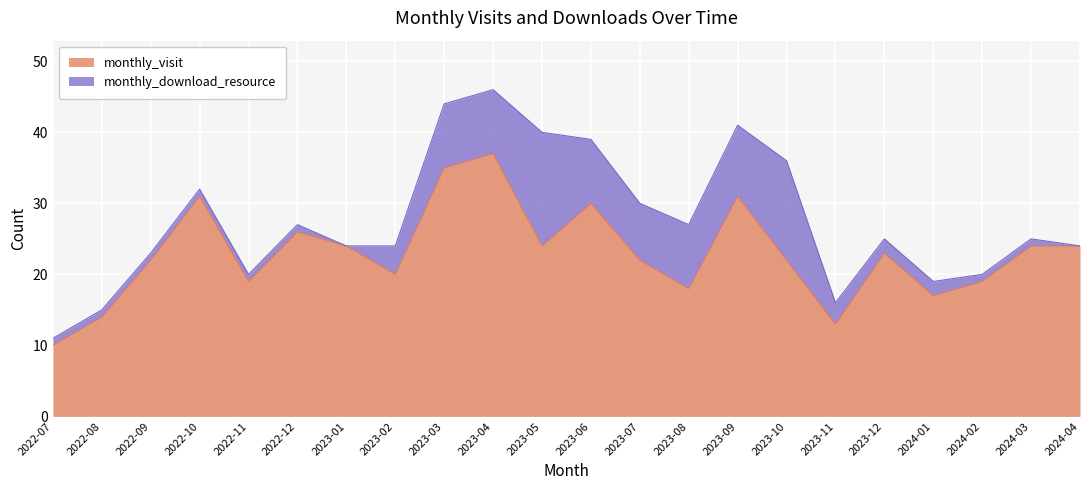

At which category does the data reach its first local peak?

2022-10